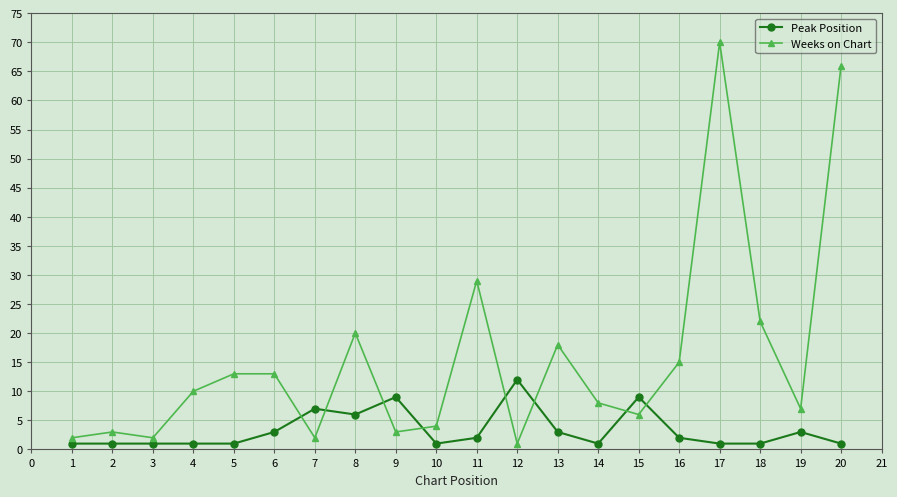

Which series has the largest total across all categories?

Weeks on Chart